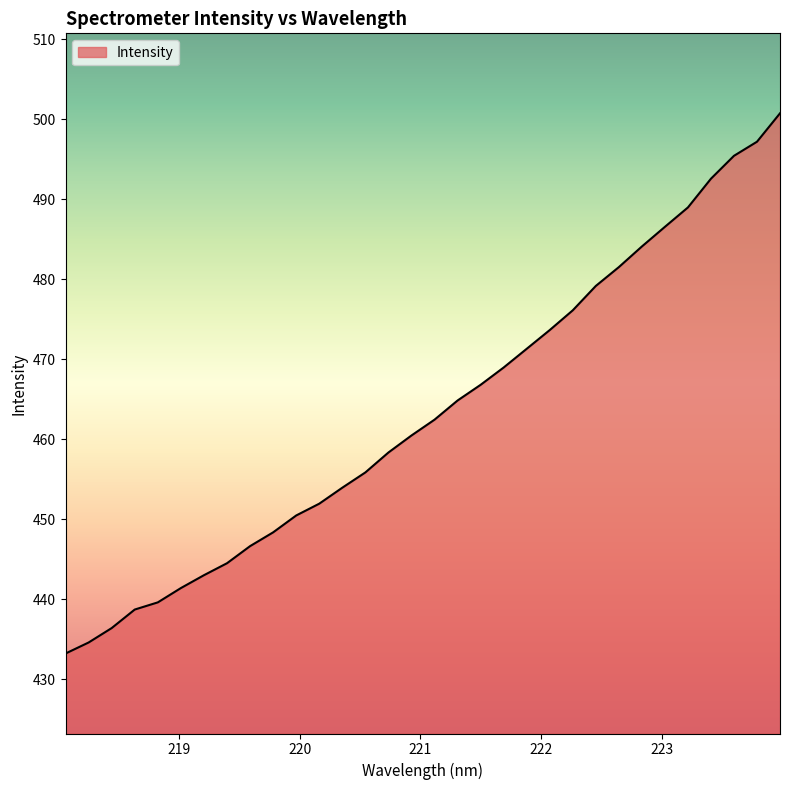

What is the greatest value displayed?

500.8